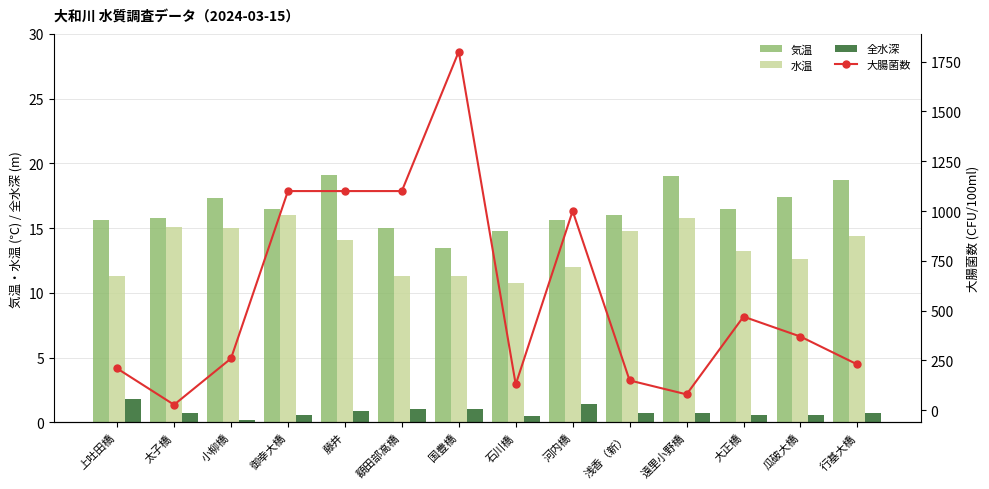

Where is 水温 nearest to the value 13?

大正橋